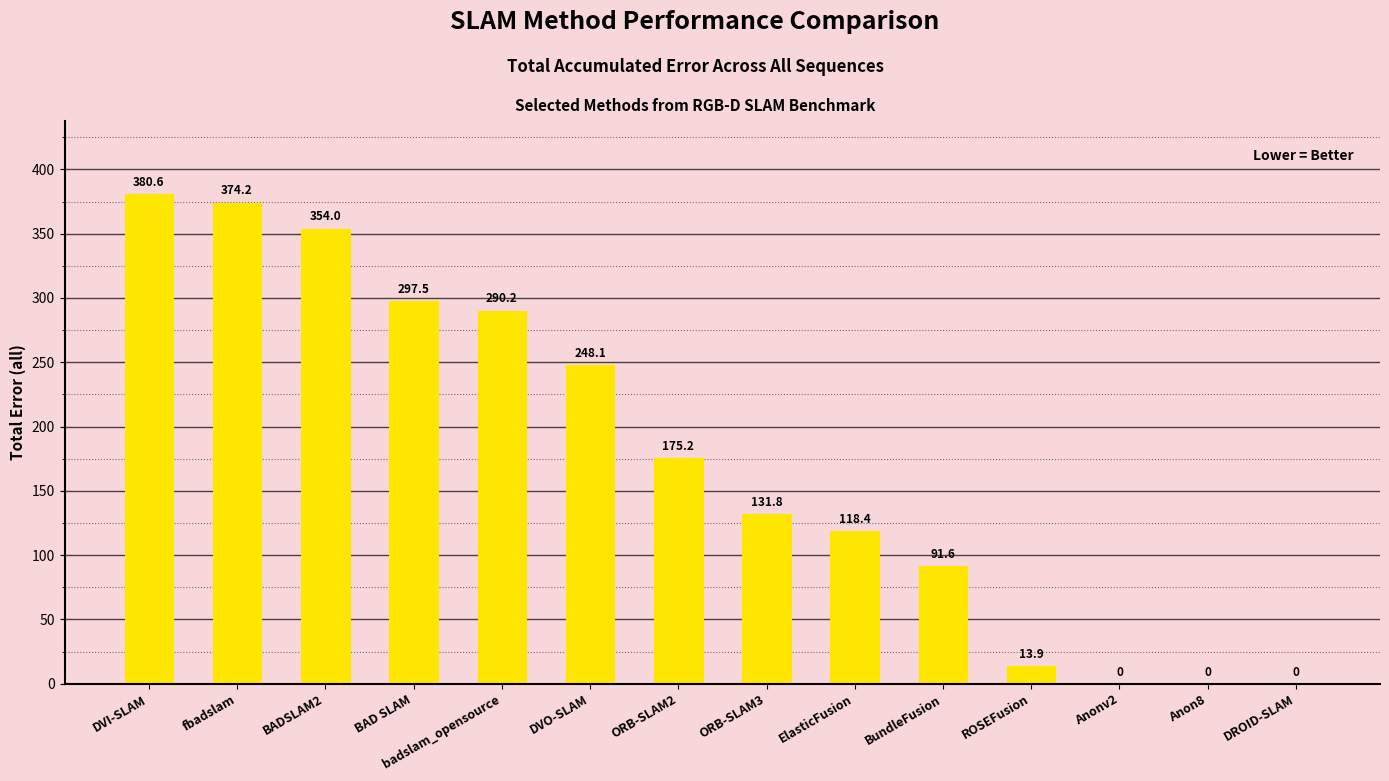

What is the change in value from ORB-SLAM2 to ORB-SLAM3?

-43.4